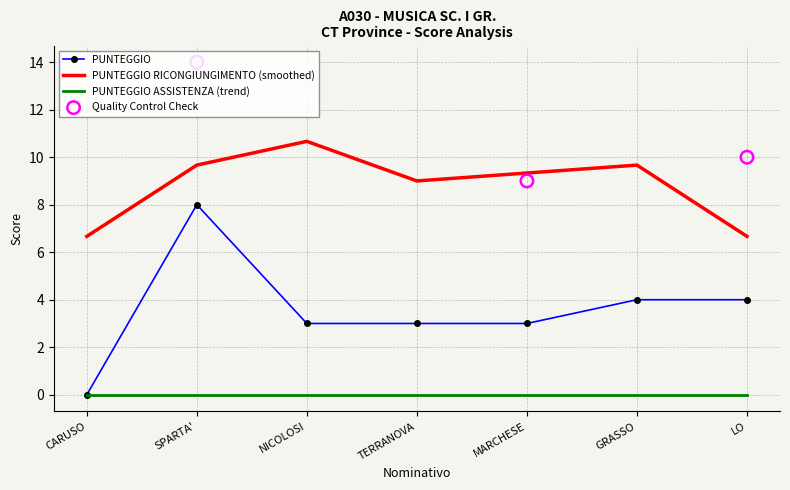

At which category is the sum across all series the highest?

SPARTA' GAETANO